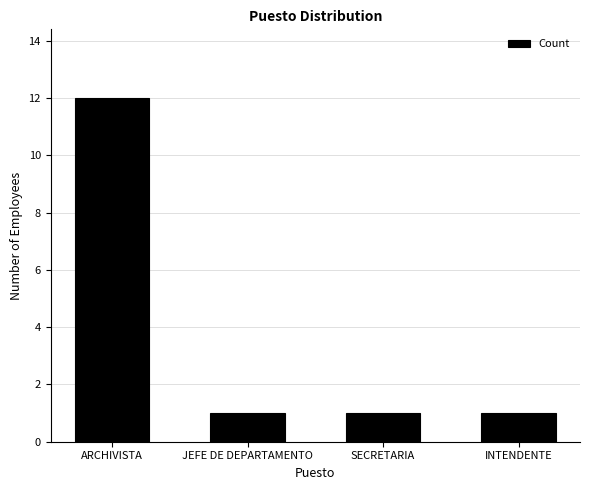

What is the maximum value shown in the chart?

12